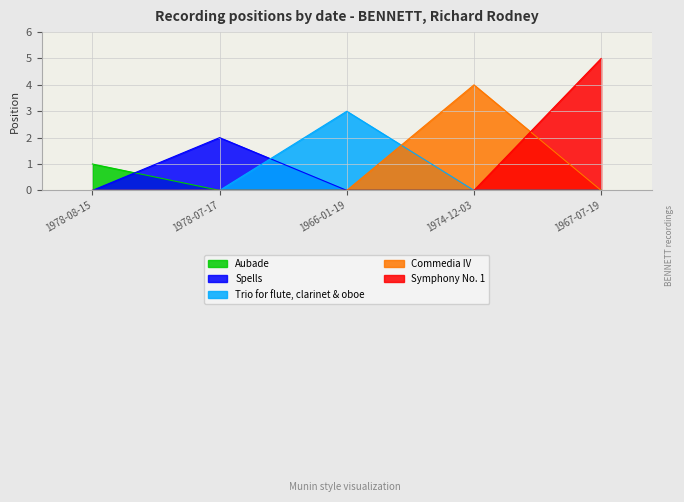

How many lines are shown in the chart?

5